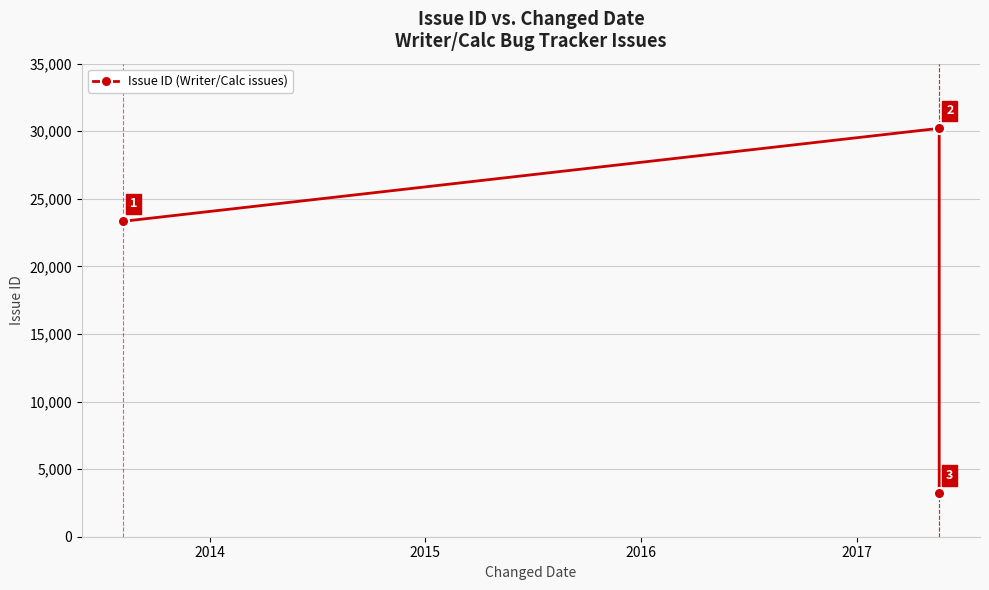

What is the value of the 1st point from the left?

23333